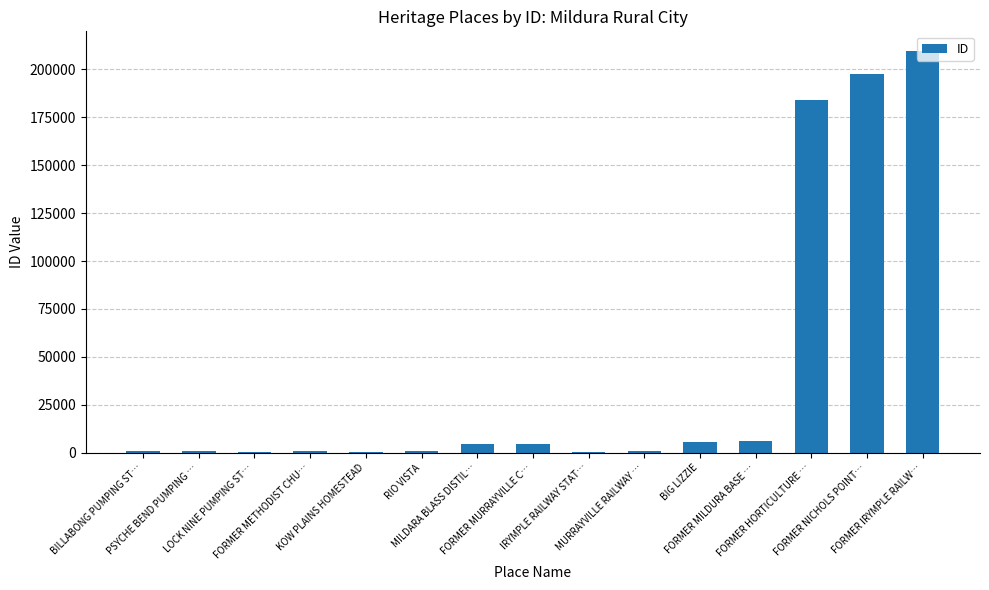

At which category does the chart reach its peak across all series?

FORMER IRYMPLE RAILW…